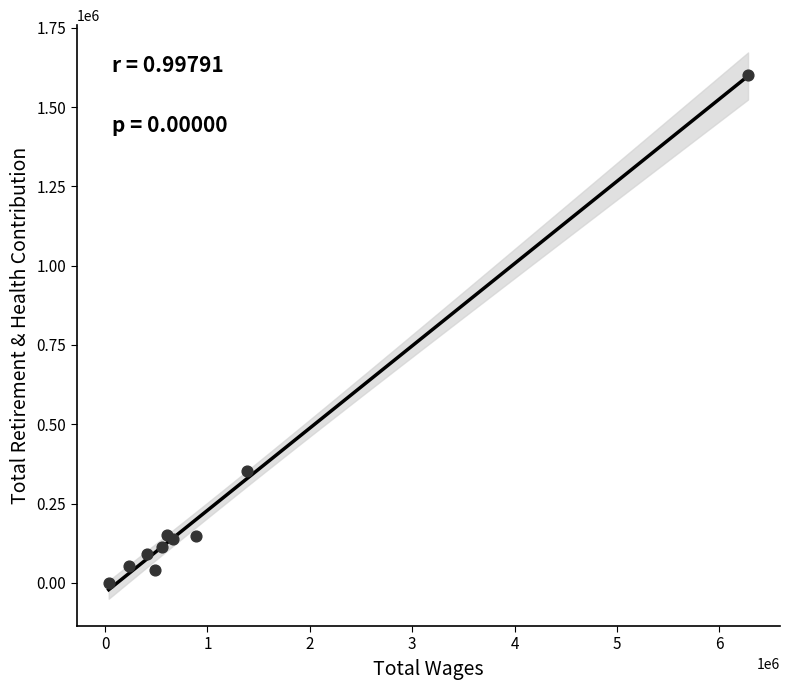

What Y value in the scatter plot is closest to 800051?

354287